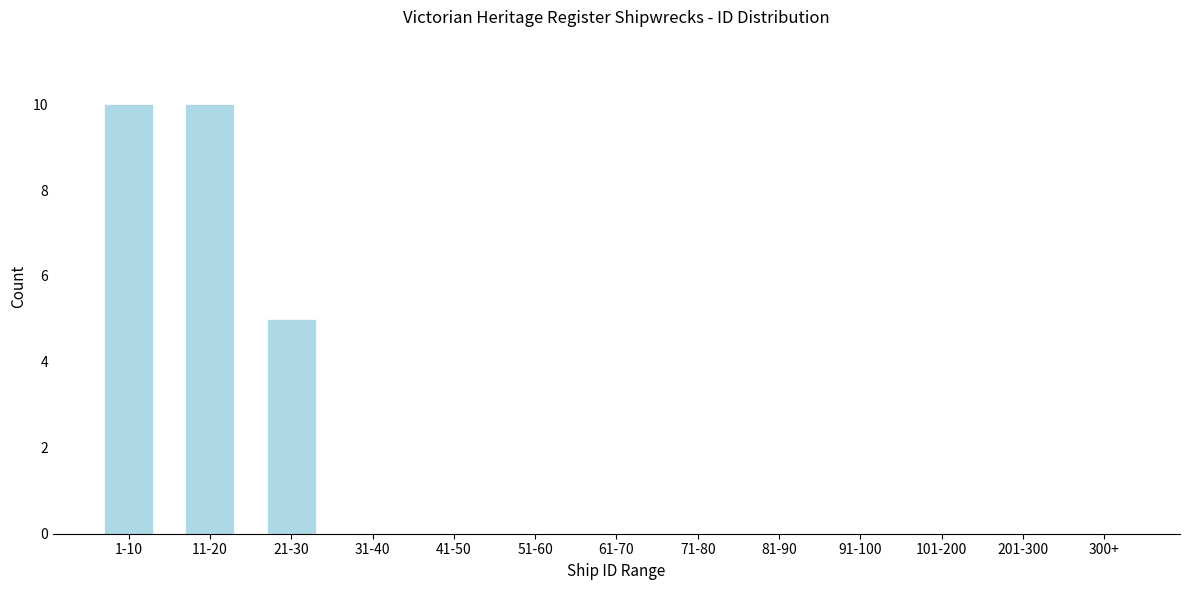

Reading right to left, what are all the values shown in this chart?

300+=0	201-300=0	101-200=0	91-100=0	81-90=0	71-80=0	61-70=0	51-60=0	41-50=0	31-40=0	21-30=5	11-20=10	1-10=10